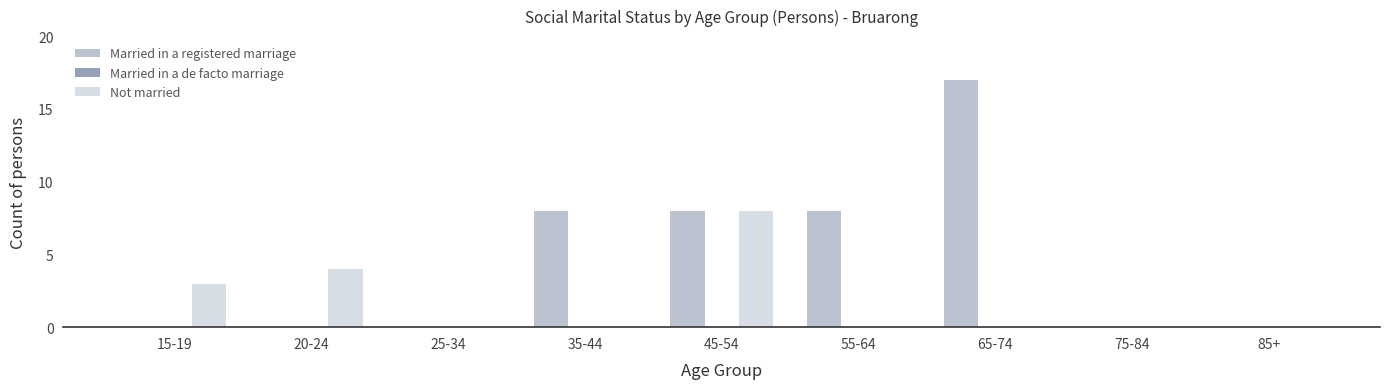

Reading left to right, extract all data points from this chart.

Married in a registered marriage: 15-19=0	20-24=0	25-34=0	35-44=8	45-54=8	55-64=8	65-74=17	75-84=0	85+=0
Not married: 15-19=3	20-24=4	25-34=0	35-44=0	45-54=8	55-64=0	65-74=0	75-84=0	85+=0